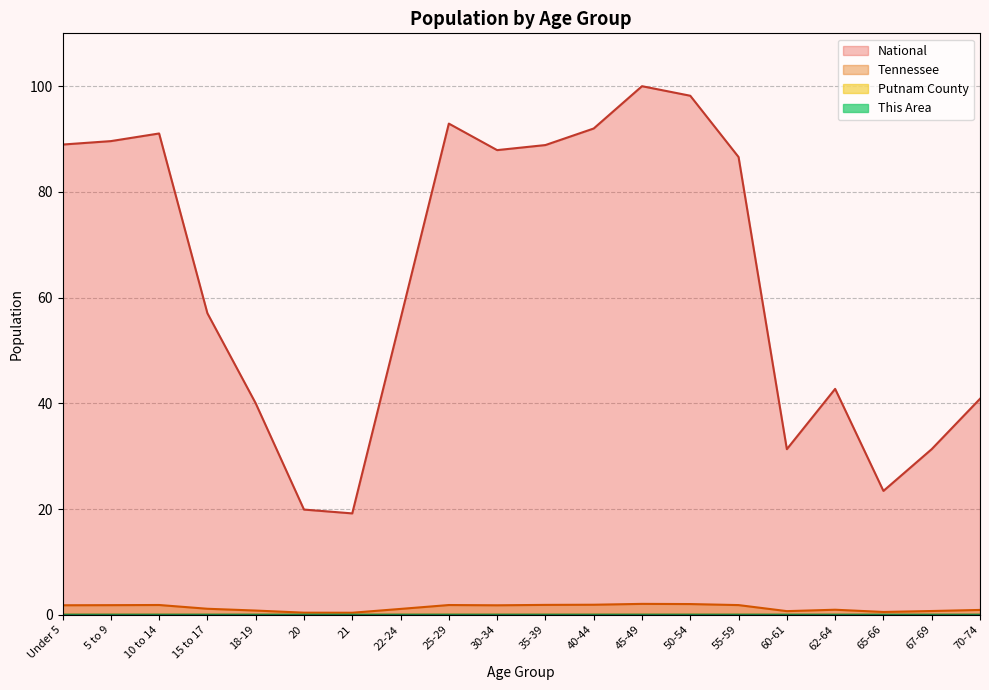

The This Area series shows 0.0 at 60-61. True or false?

False